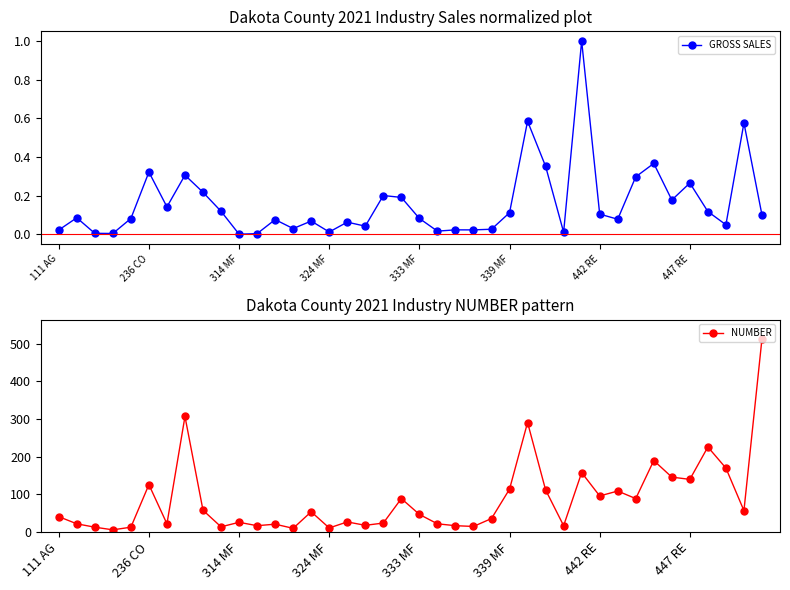

Is it true that NUMBER equals 78.0 at 37?

False